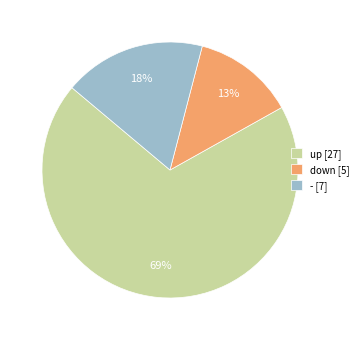

The down [5] slice represents 13% of the pie. True or false?

True